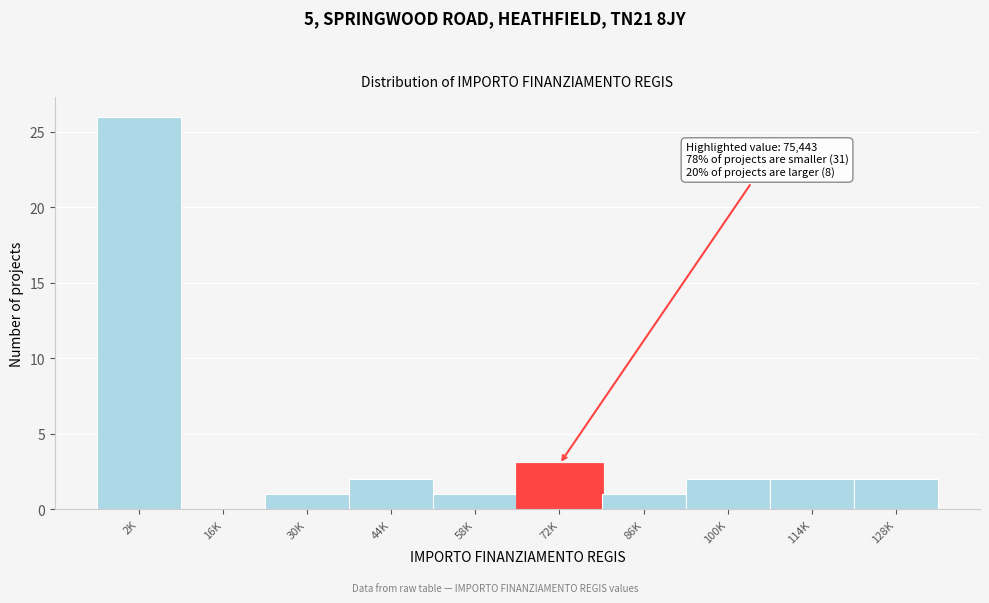

Reading right to left, what are all the values shown in this chart?

128K=2	114K=2	100K=2	86K=1	72K=3	58K=1	44K=2	30K=1	16K=0	2K=26